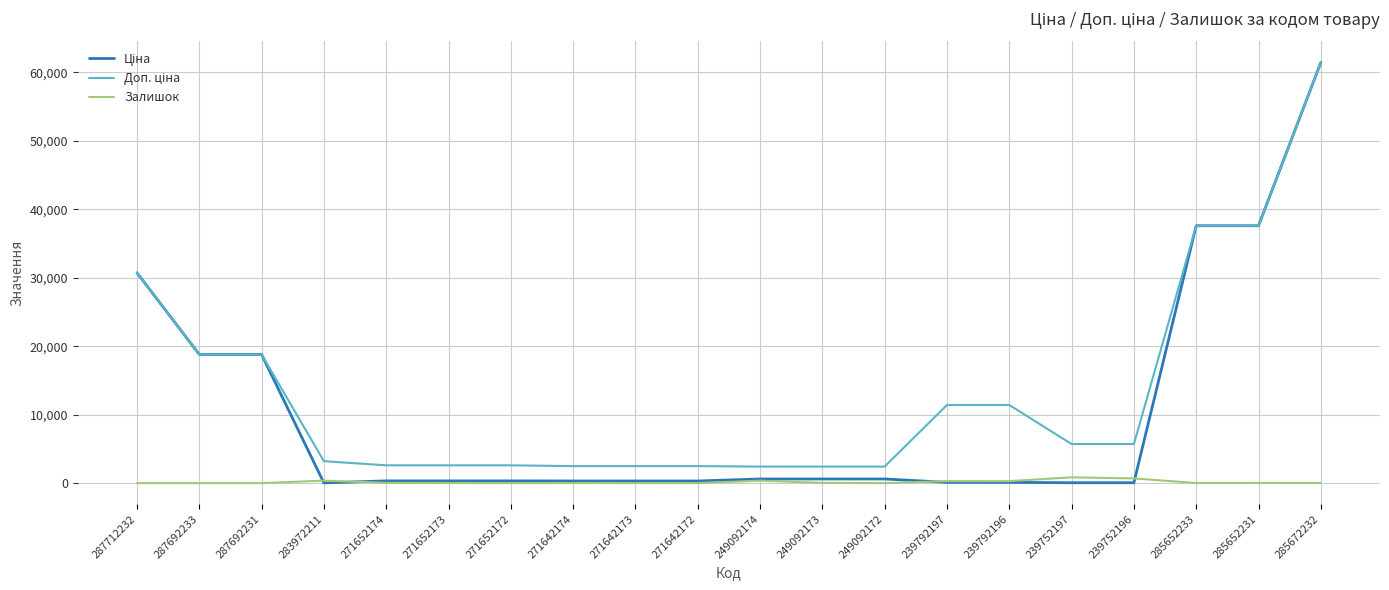

At which category is the sum across all series the highest?

285672232